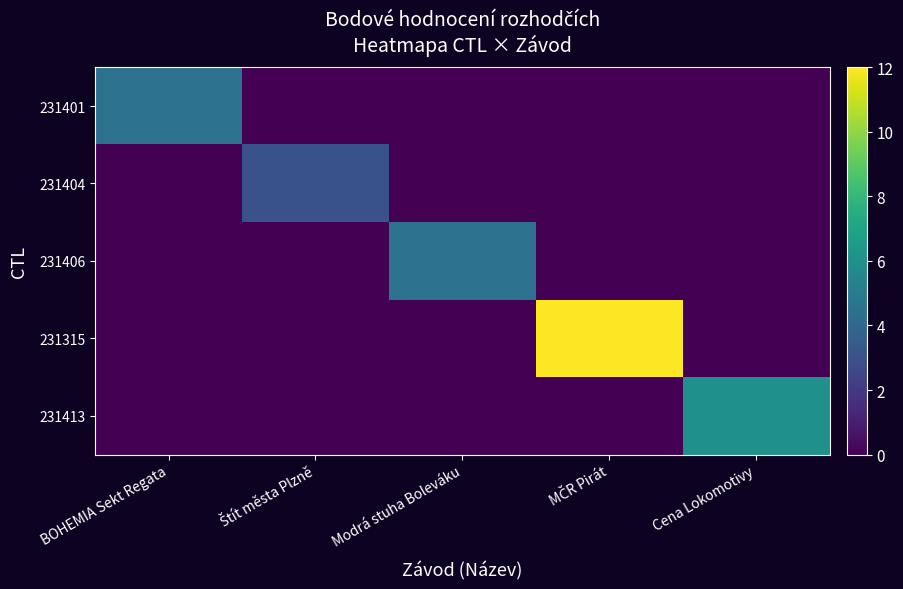

What is the total value across all series at Cena Lokomotivy?

6.0